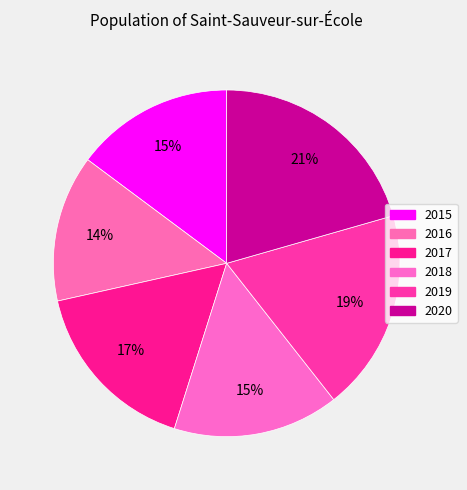

To the nearest percent, what percentage of the pie is 2020?

21%